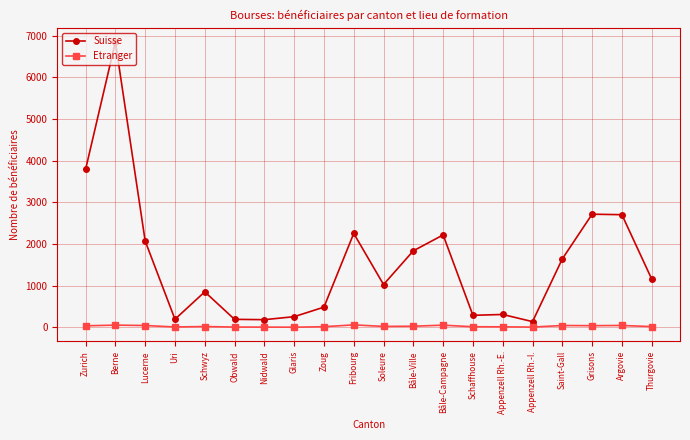

What is the label of the 6th point from the left?

Obwald